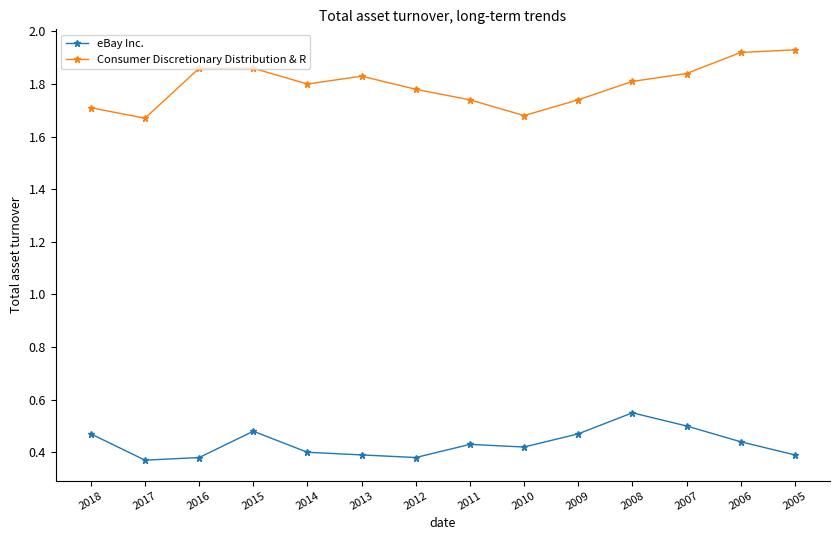

Is the value of eBay Inc. at 2006 greater than the value of Consumer Discretionary Distribution & R at 2013?

No